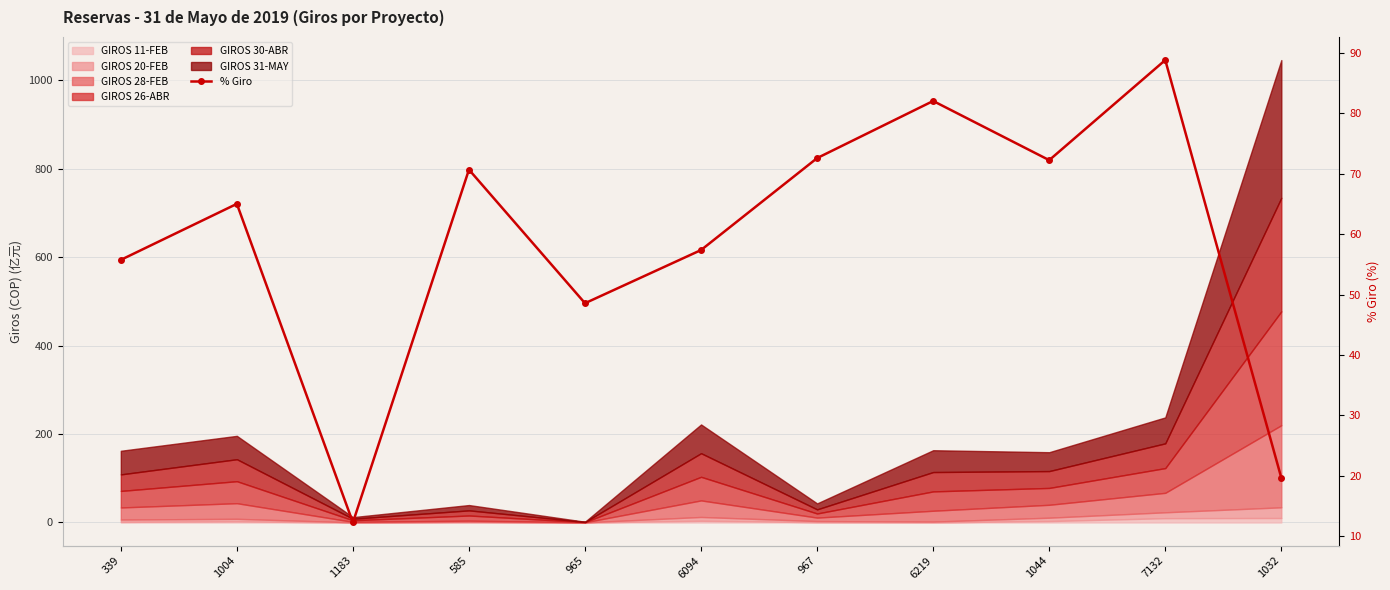

Where is the data nearest to the value 50?

965